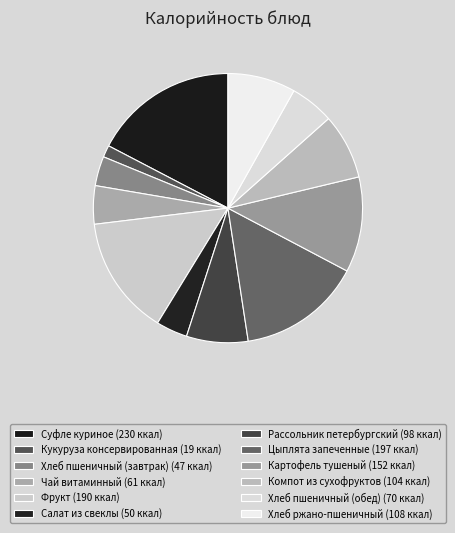

How many slices are in this pie chart?

12